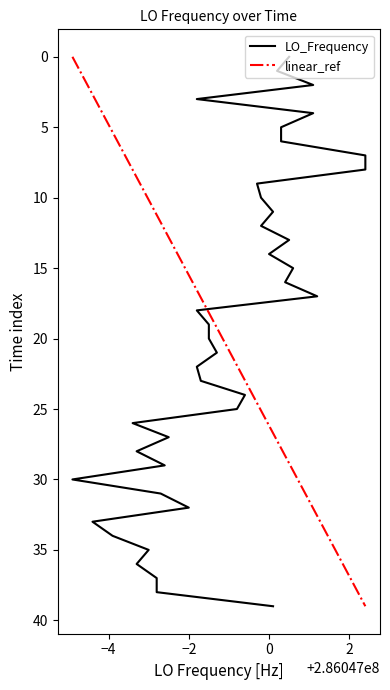

How many lines are shown in the chart?

2